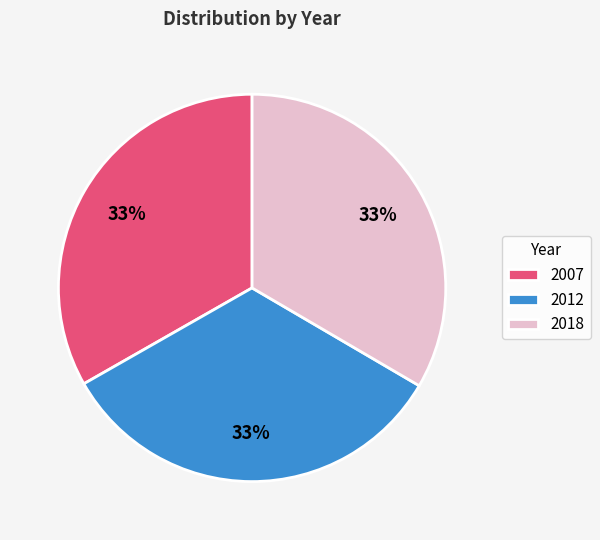

To the nearest percent, what is the average slice percentage?

33%